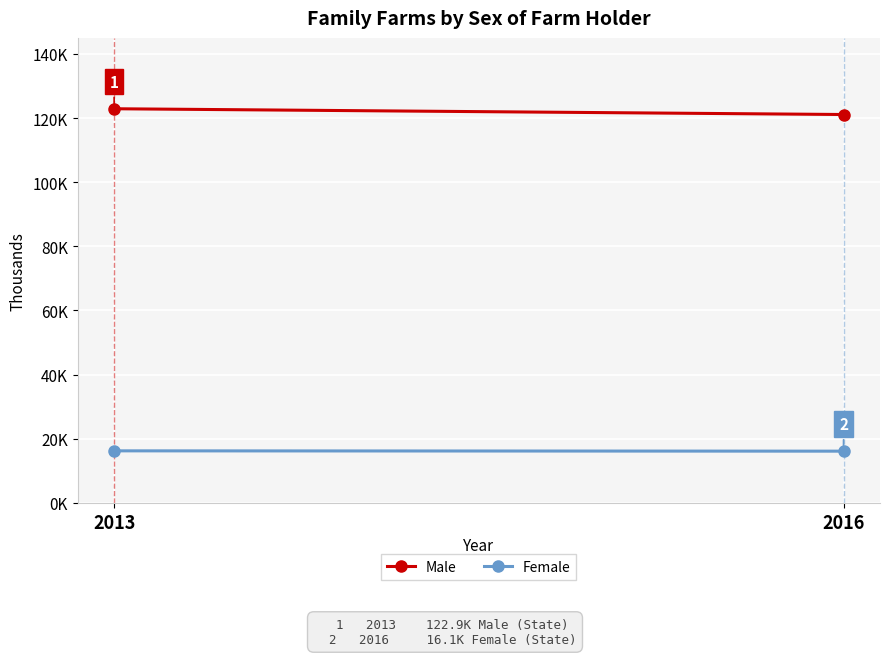

Reading left to right, list all the values displayed in this chart.

Male: 122.9	121.1
Female: 16.2	16.1